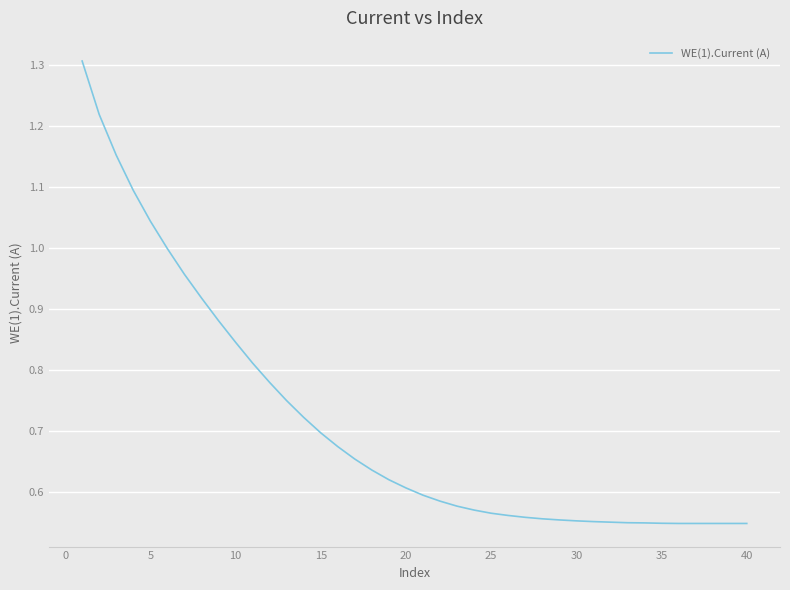

What is the maximum value shown in the chart?

1.3